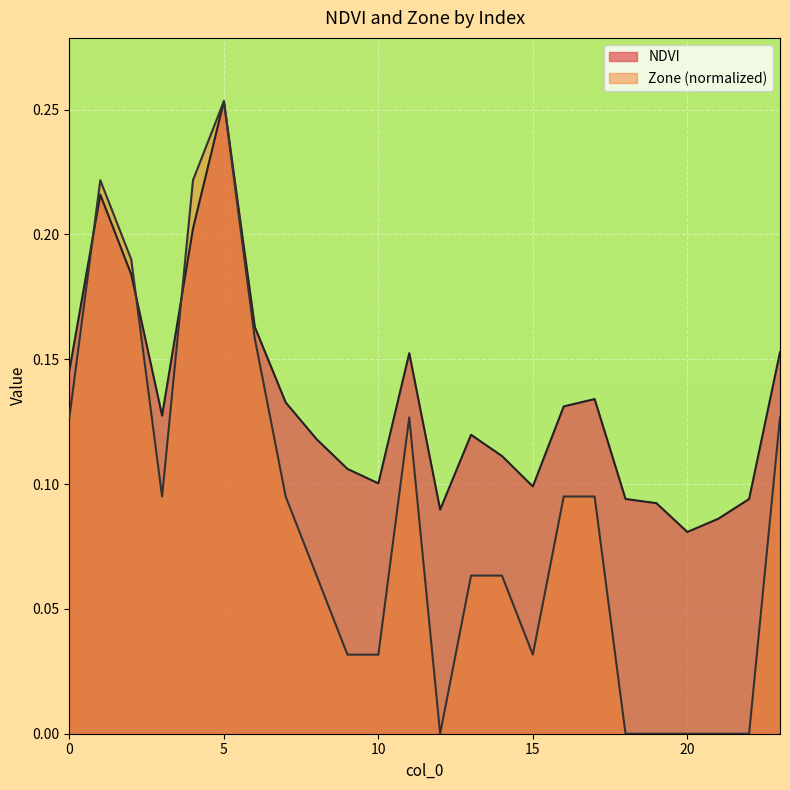

Where is NDVI nearest to the value 0?

20